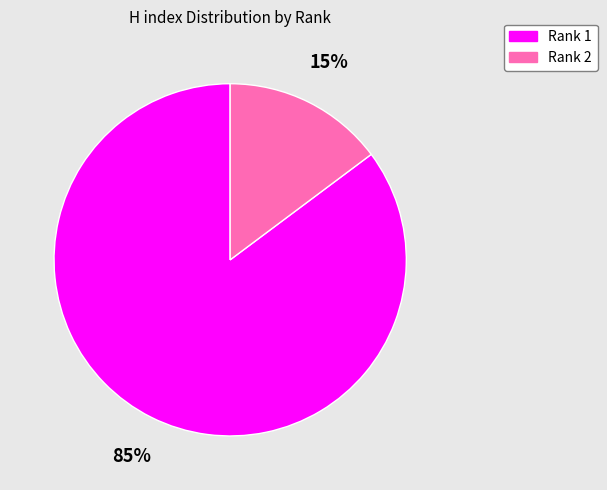

To the nearest percent, what is the average slice percentage?

50%